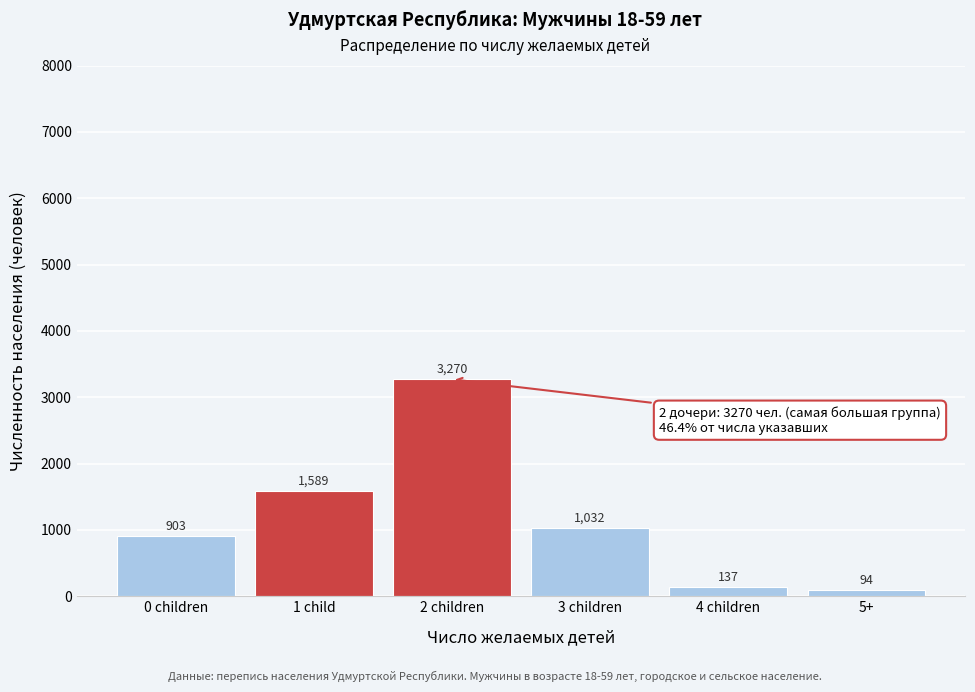

Reading right to left, transcribe all the data shown in this chart.

94	137	1032	3270	1589	903